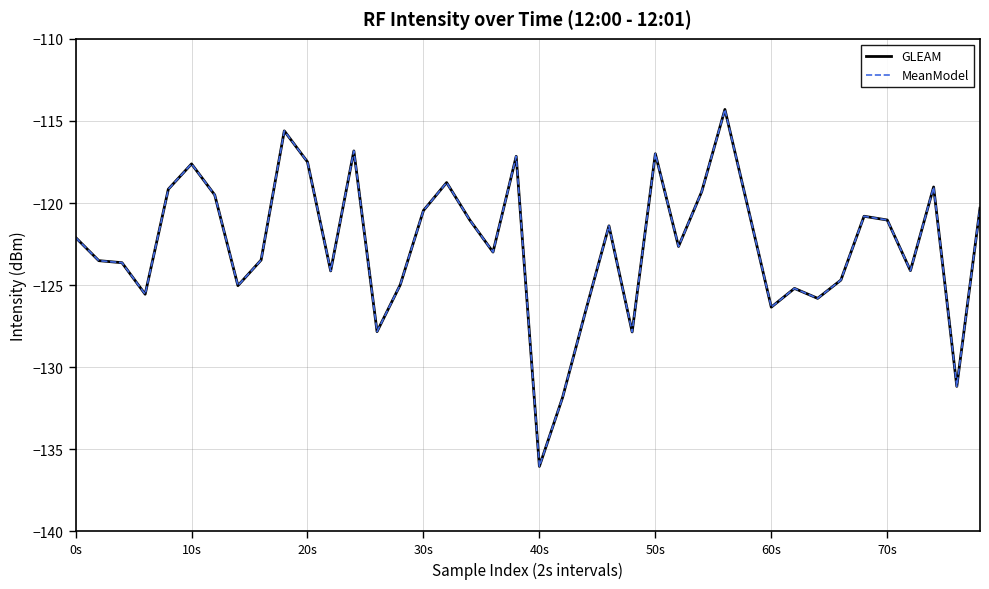

Reading left to right, transcribe all the data shown in this chart.

GLEAM: -122.1	-123.5	-123.6	-125.6	-119.2	-117.6	-119.5	-125.0	-123.5	-115.6	-117.5	-124.1	-116.8	-127.8	-125.0	-120.5	-118.8	-121.0	-123.0	-117.2	-136.0	-131.8	-126.5	-121.4	-127.9	-117.0	-122.6	-119.3	-114.3	-120.3	-126.3	-125.2	-125.8	-124.7	-120.8	-121.0	-124.1	-119.0	-131.2	-120.3
MeanModel: -122.1	-123.5	-123.6	-125.6	-119.2	-117.6	-119.5	-125.0	-123.5	-115.6	-117.5	-124.1	-116.8	-127.8	-125.0	-120.5	-118.8	-121.0	-123.0	-117.2	-136.0	-131.8	-126.5	-121.4	-127.9	-117.0	-122.6	-119.3	-114.3	-120.3	-126.3	-125.2	-125.8	-124.7	-120.8	-121.0	-124.1	-119.0	-131.2	-120.3